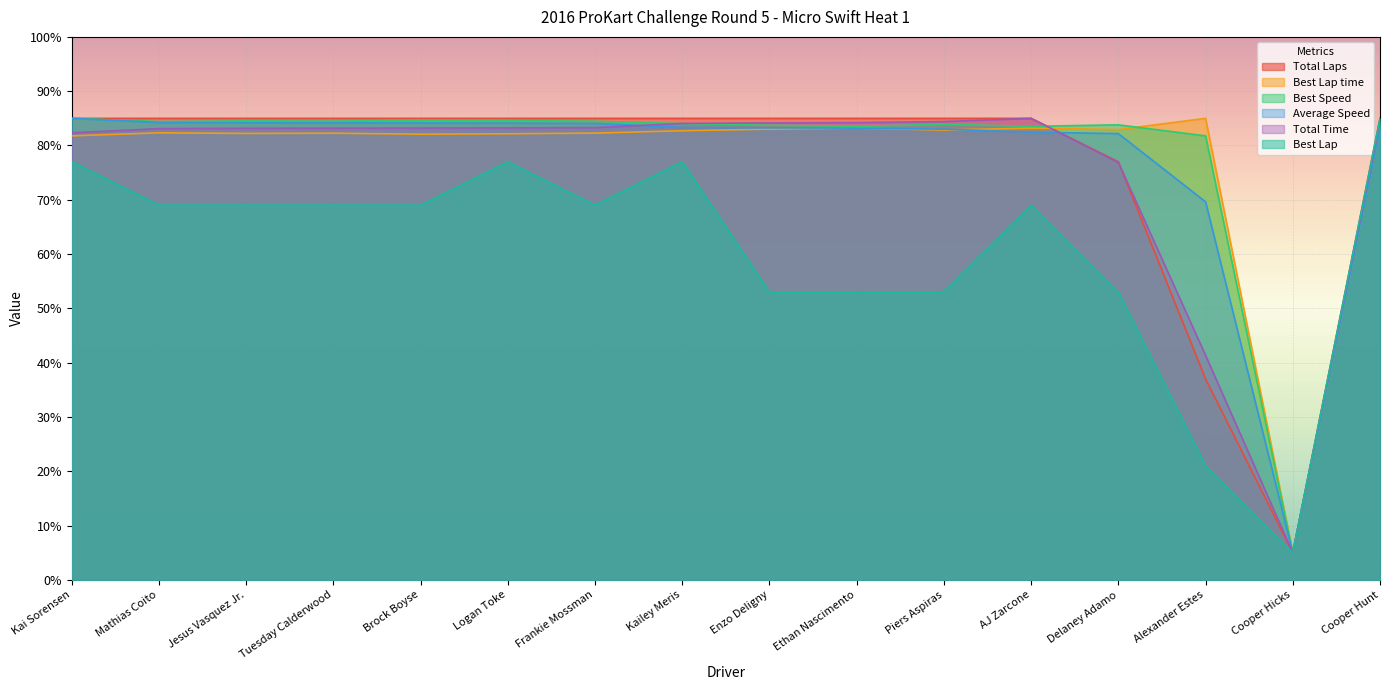

What is the label of the 15th point from the right?

Mathias Coito